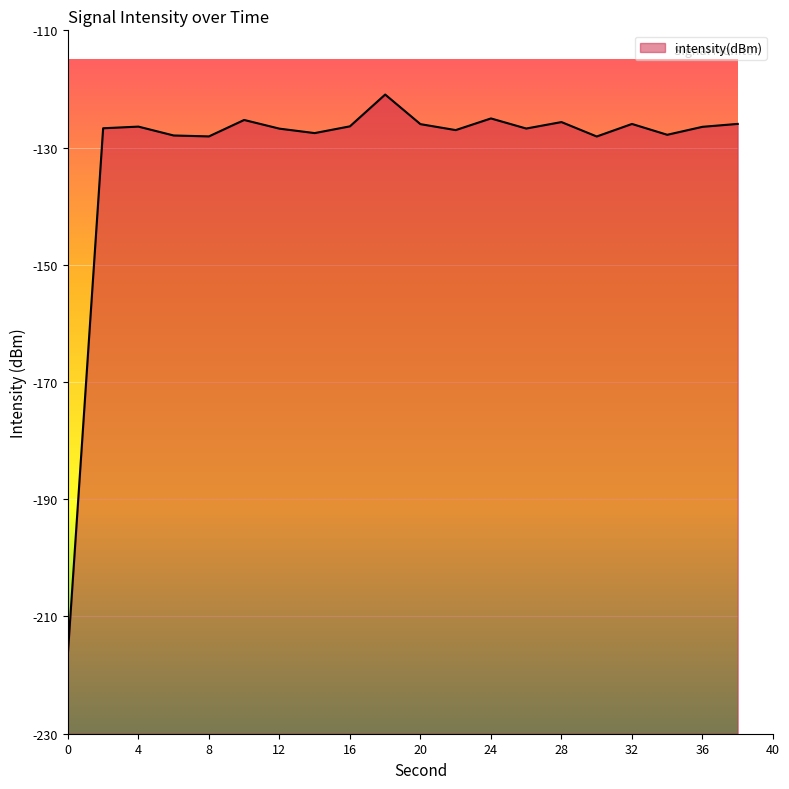

Reading right to left, what are all the values shown in this chart?

-126.0	-126.5	-127.8	-126.0	-128.1	-125.7	-126.8	-125.0	-127.0	-126.0	-121.0	-126.4	-127.5	-126.8	-125.3	-128.1	-127.9	-126.4	-126.7	-216.3